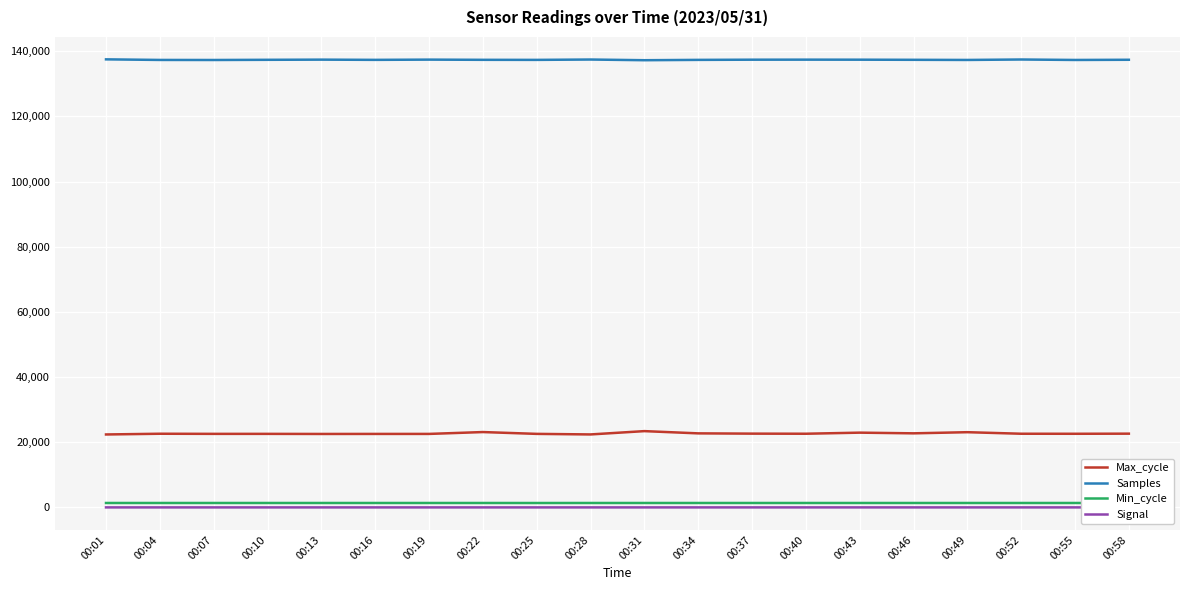

The Signal series shows -43 at 00:19. True or false?

False